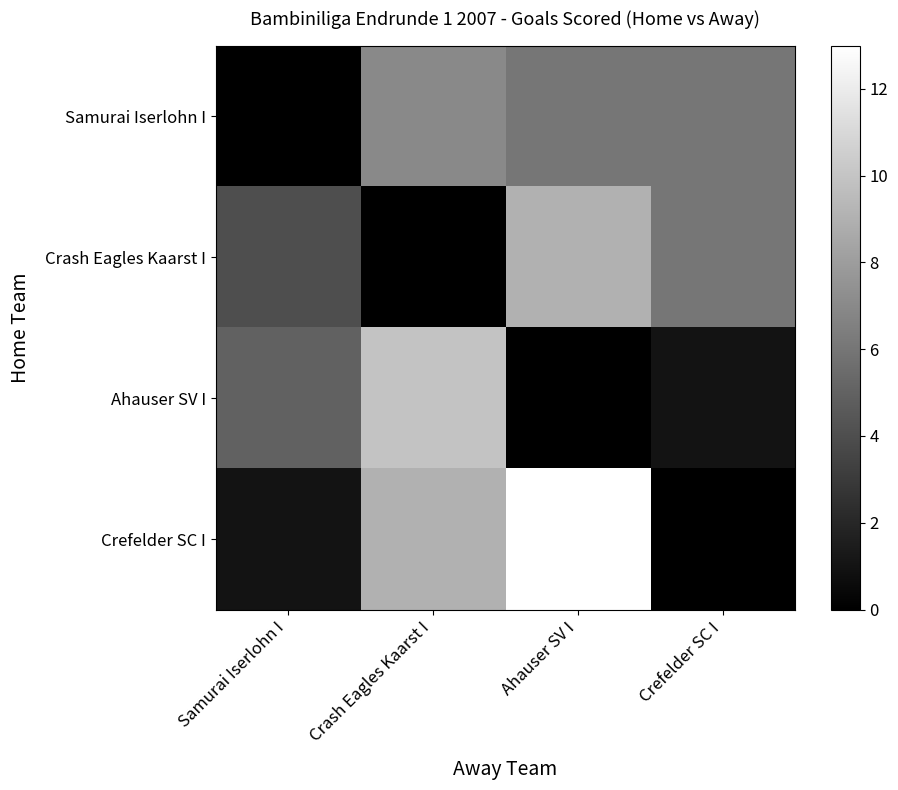

Between Crash Eagles Kaarst I and Ahauser SV I, which is larger?

Crash Eagles Kaarst I